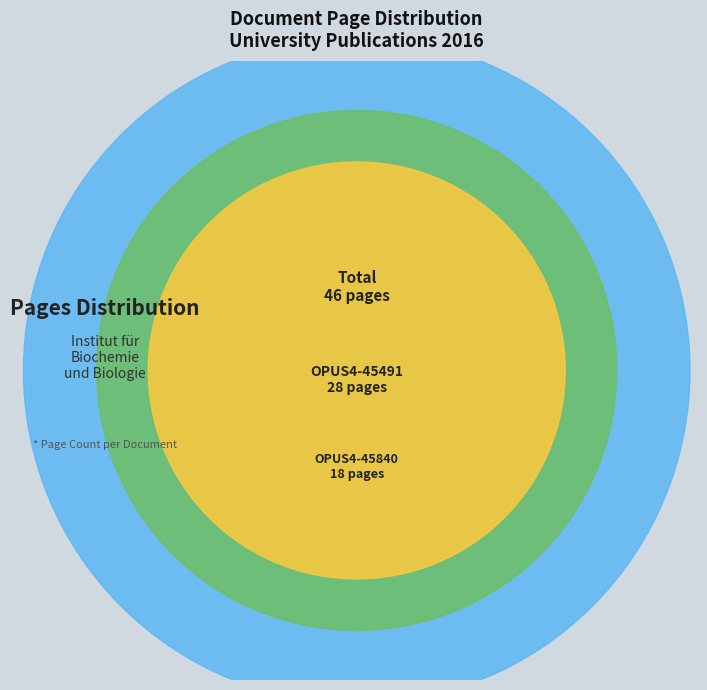

To the nearest percent, what is the difference between the OPUS4-45491 and OPUS4-45840 slice percentages?

22%